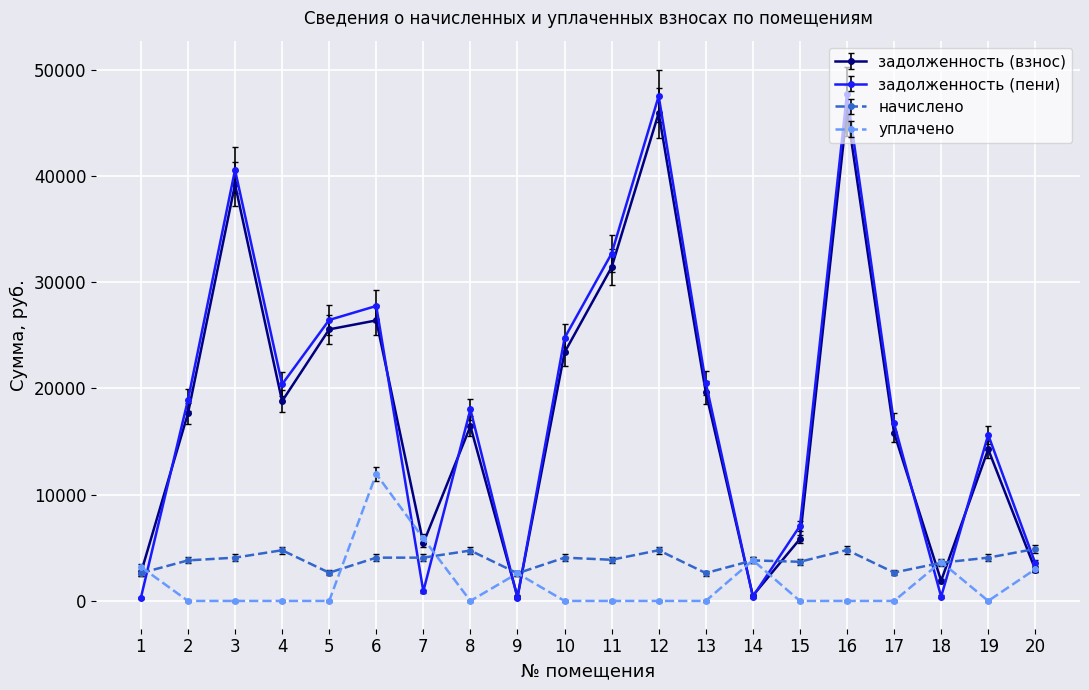

Between which two adjacent categories do задолженность (пени) and уплачено first intersect?

1 and 2